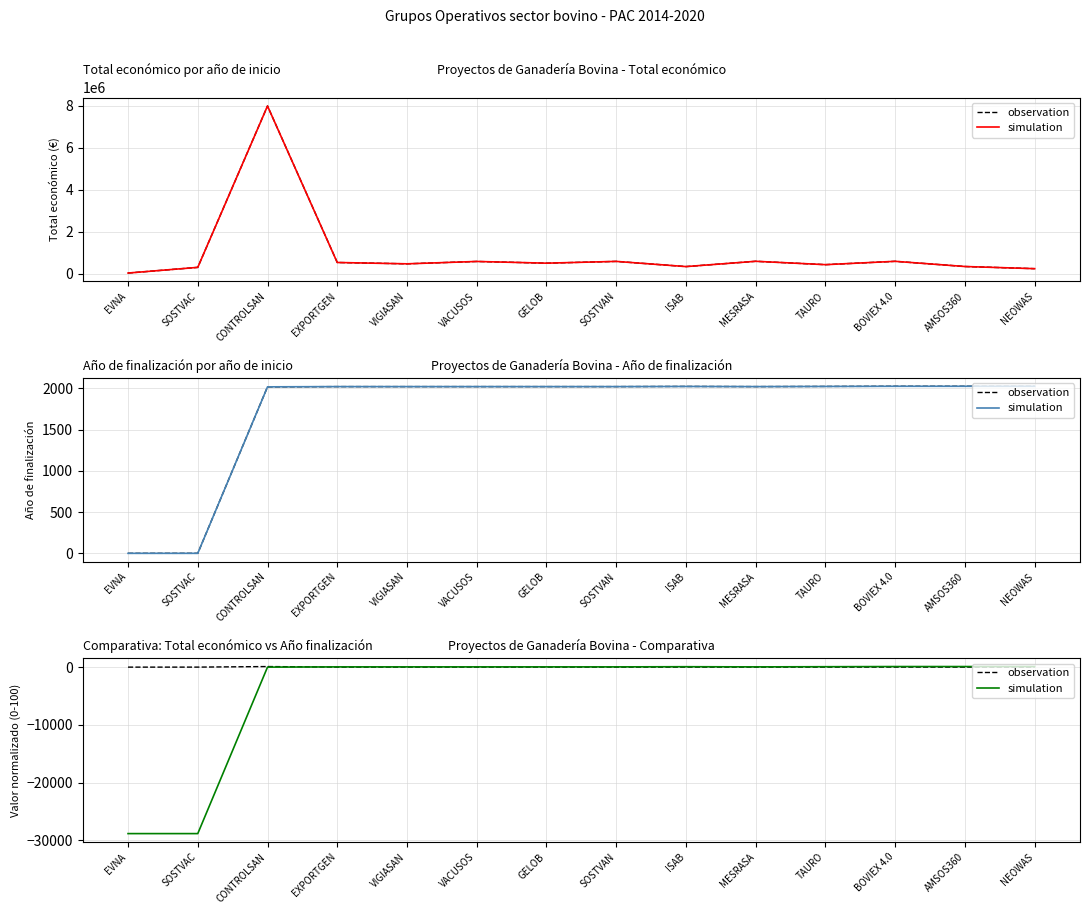

How many values in the simulation series exceed 42?

11